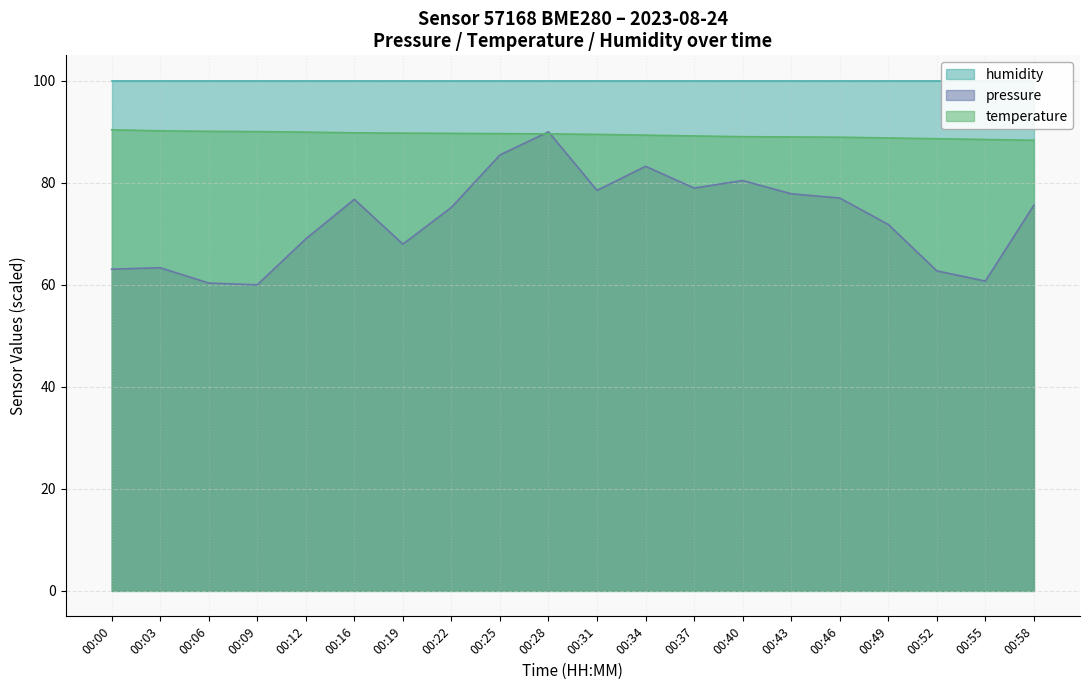

Which label corresponds to the smallest value in the chart?

00:09